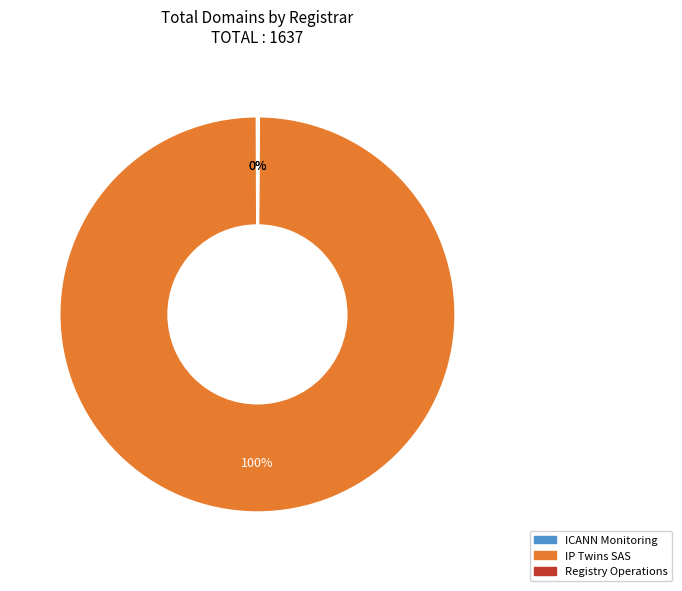

Does any single category account for the majority?

Yes